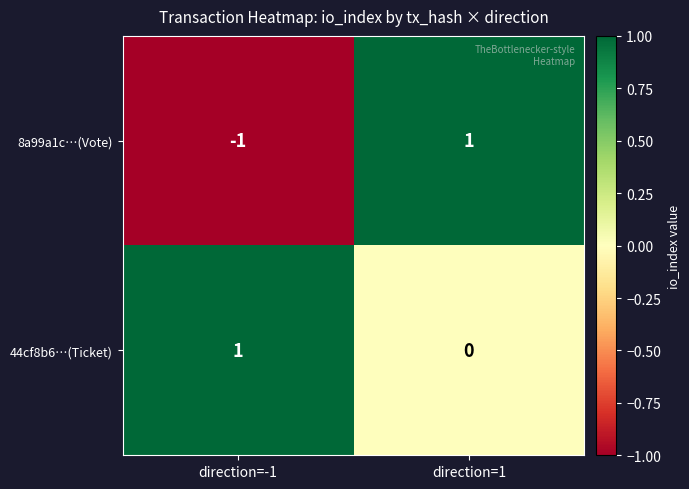

Which label corresponds to the smallest value in the chart?

direction=-1